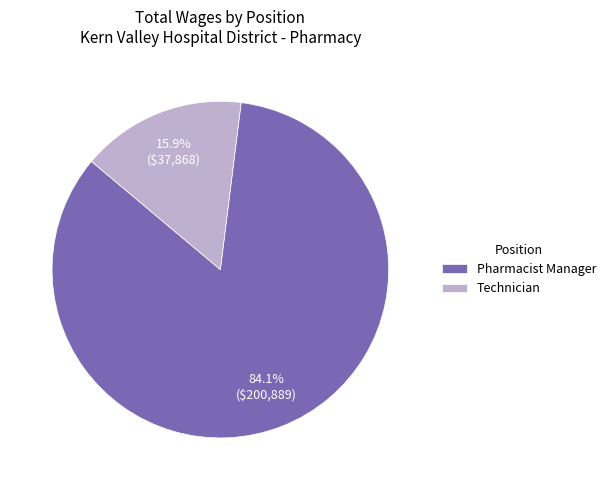

Is it true that Technician is 16% of the pie?

True